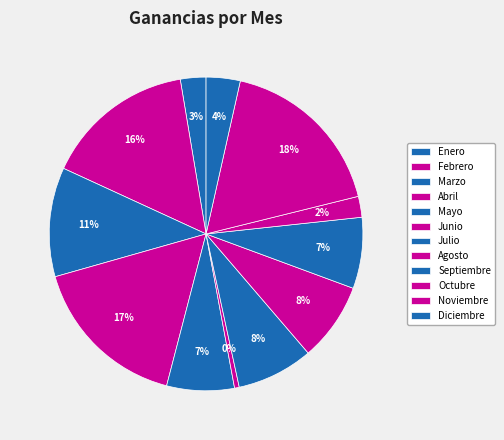

How many slices are in this pie chart?

12